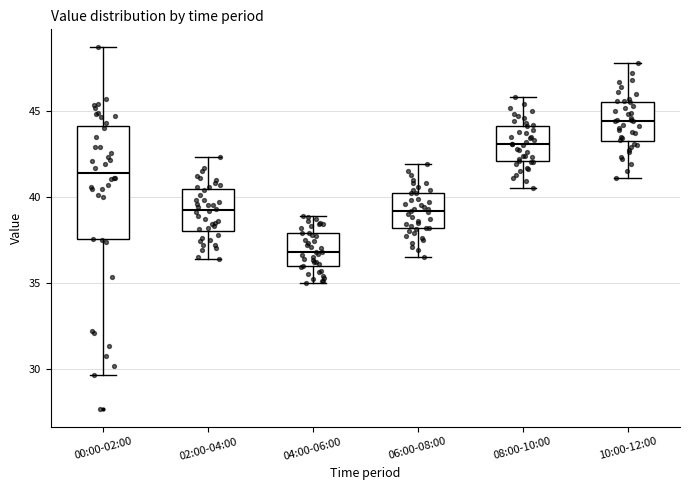

Which box has the highest median line?

10:00-12:00